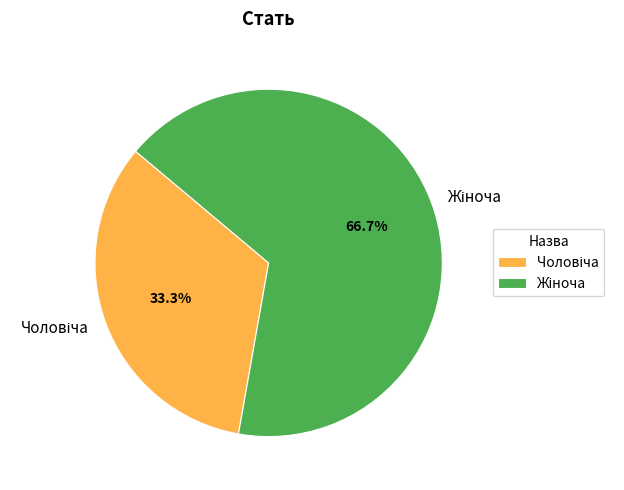

How many segments does this pie chart have?

2